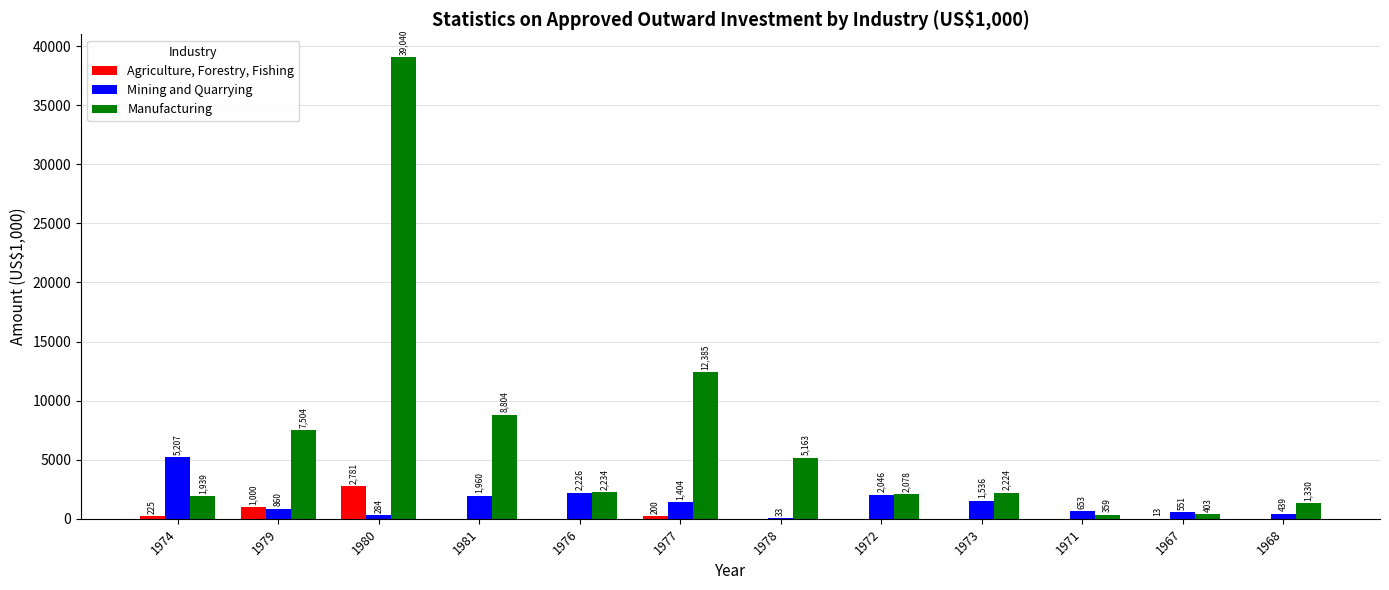

What is the approximate value of Manufacturing at 1971, to the nearest 10?

360